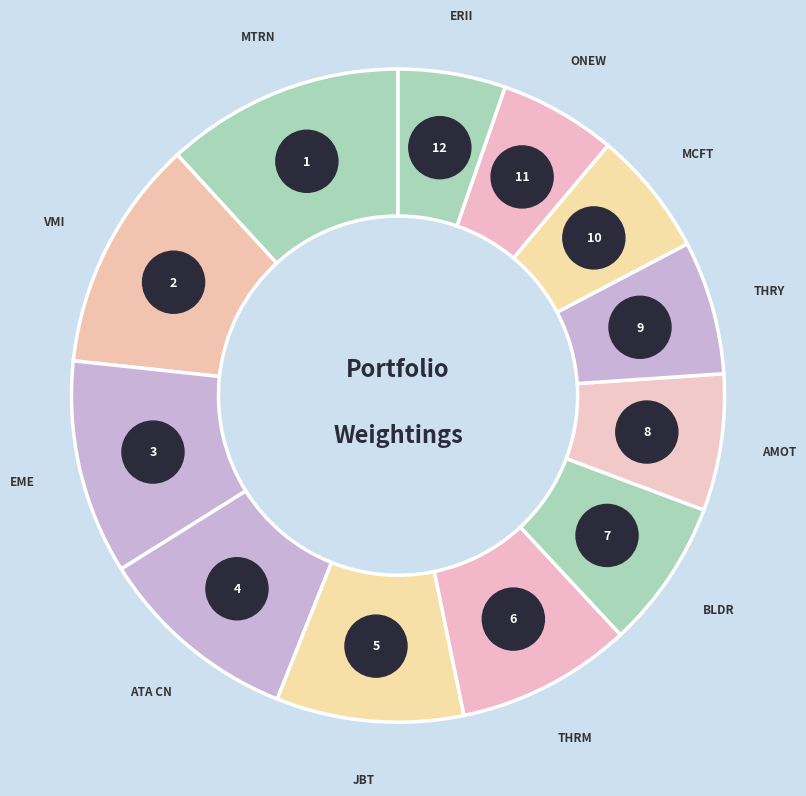

What percentage is the THRY slice, to the nearest percent?

7%